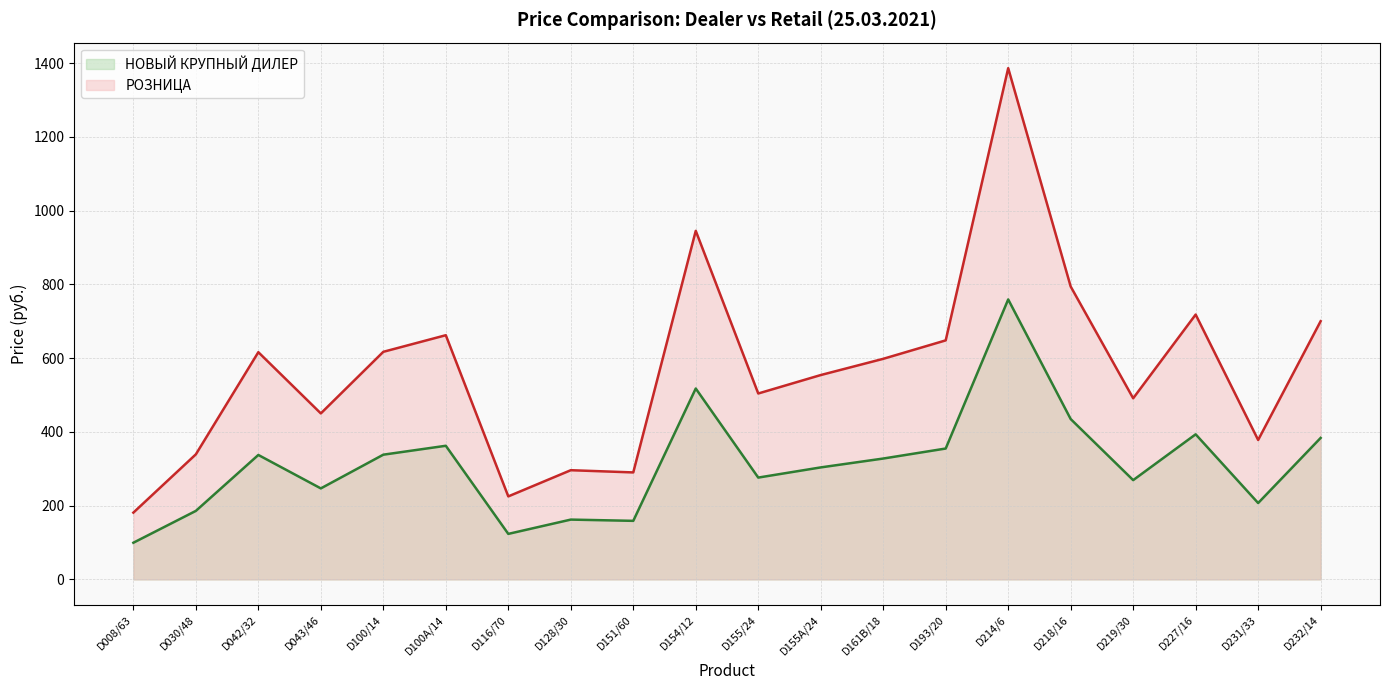

Where is НОВЫЙ КРУПНЫЙ ДИЛЕР (line) nearest to the value 429?

D218/16